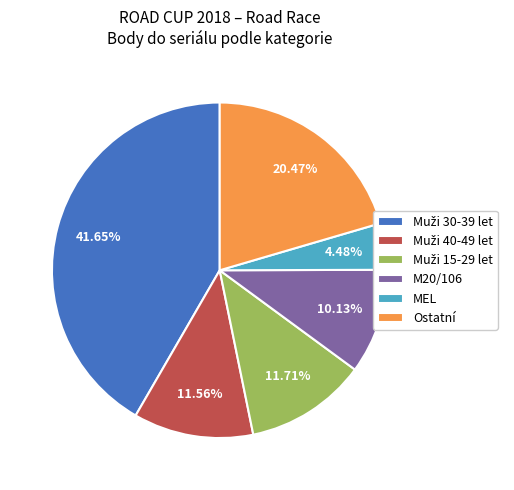

What is the smallest slice in the pie chart?

MEL